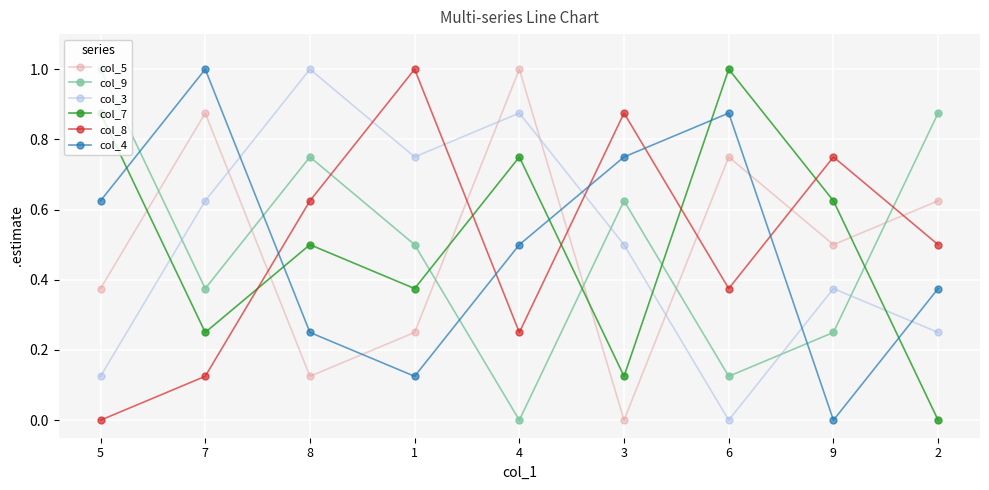

How many interior local valleys does the col_7 series have?

3